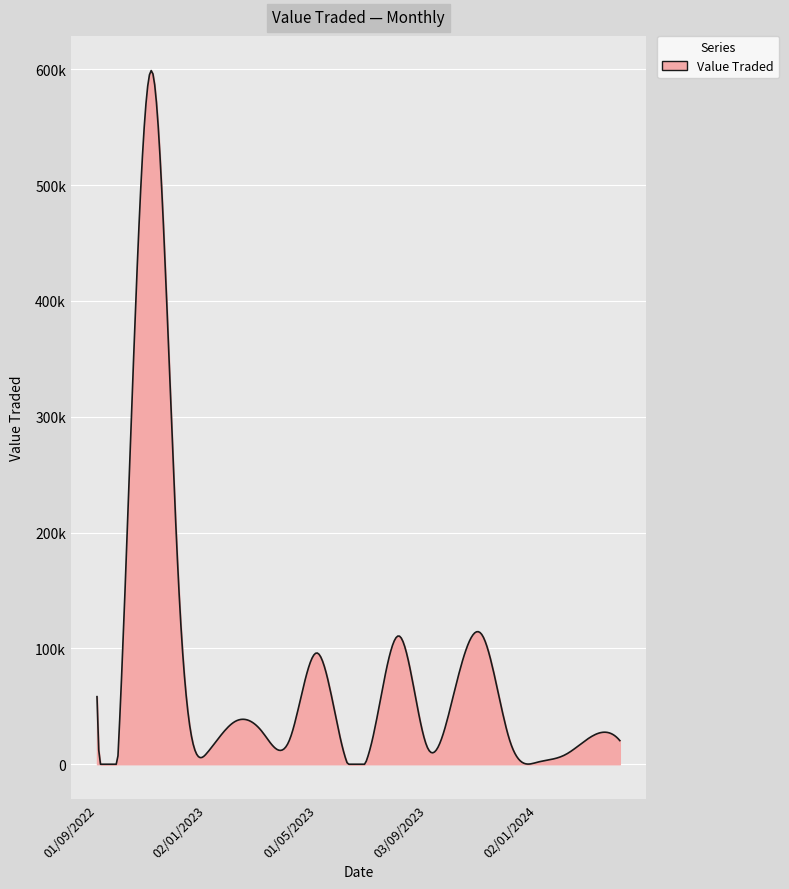

Which category has the lowest value across all series?

02/01/2024